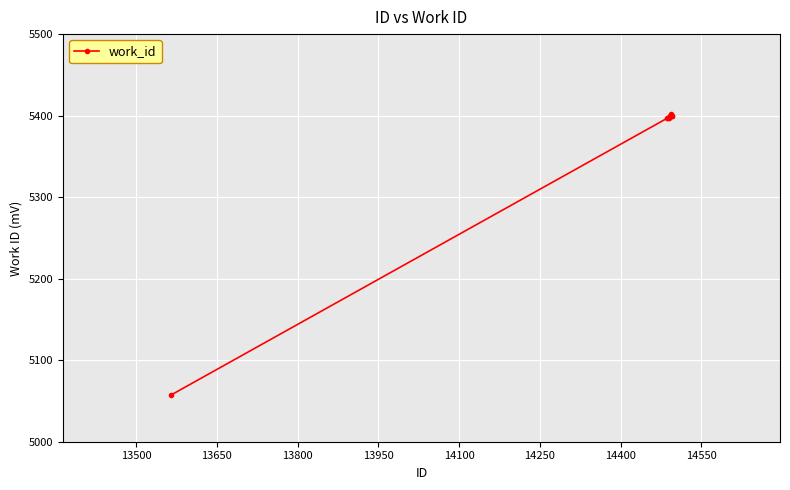

What is the value of the 8th point from the left?

5402